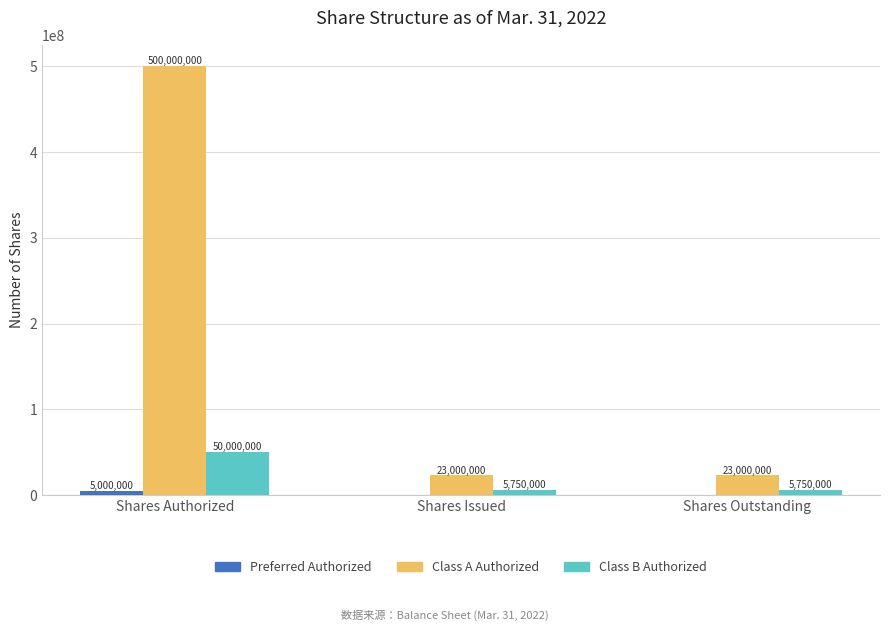

Is it true that Class A Authorized equals 500000000 at Shares Authorized?

True